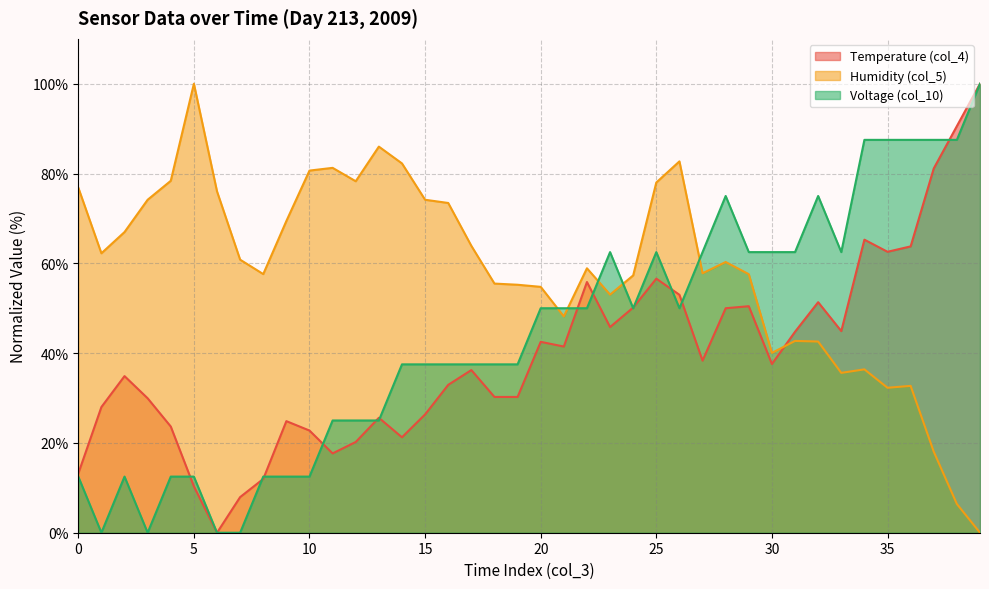

How many interior local valleys does the Humidity (col_5) series have?

9